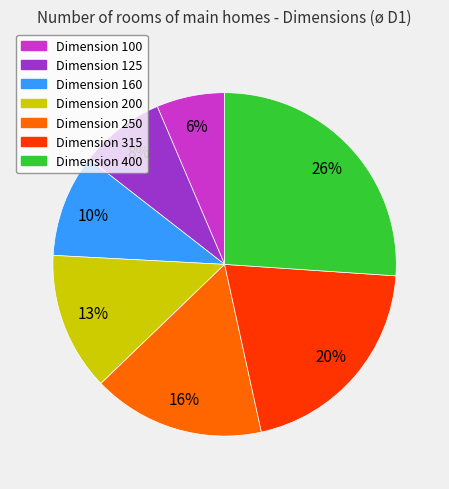

Does any single category account for the majority?

No